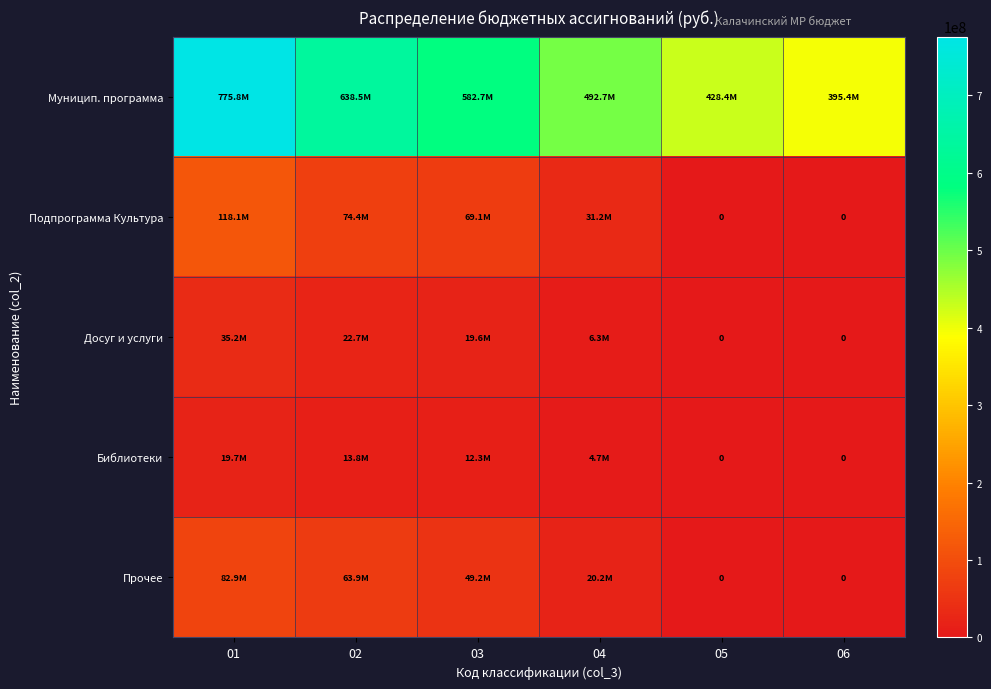

Count the number of data series in this chart.

5